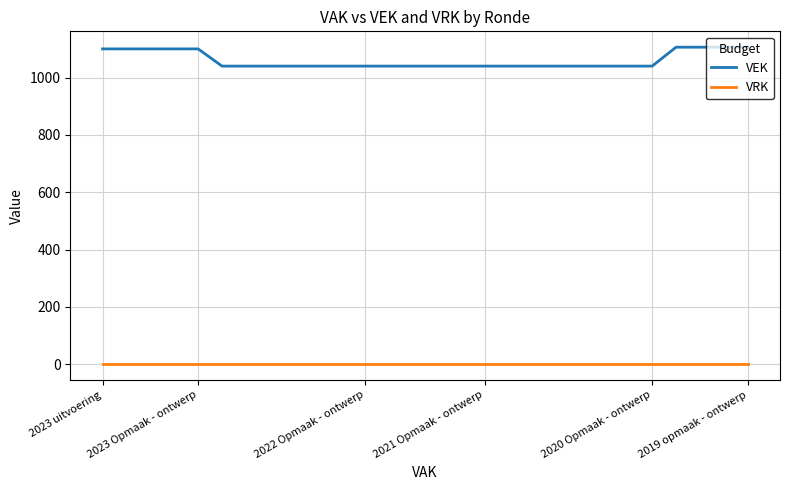

Rank the series by their average value, from highest to lowest.

VEK, VRK